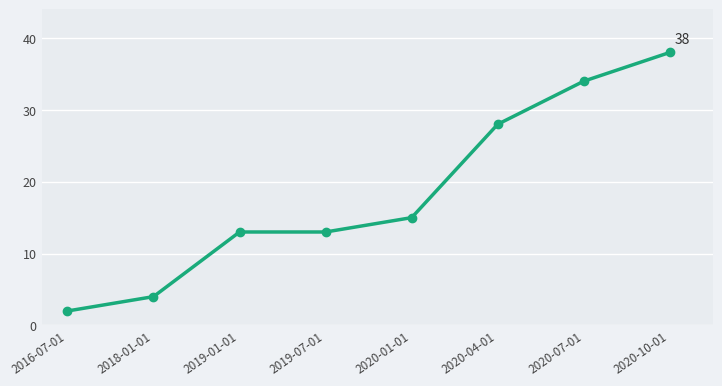

What is the value of the 3rd point from the left?

13